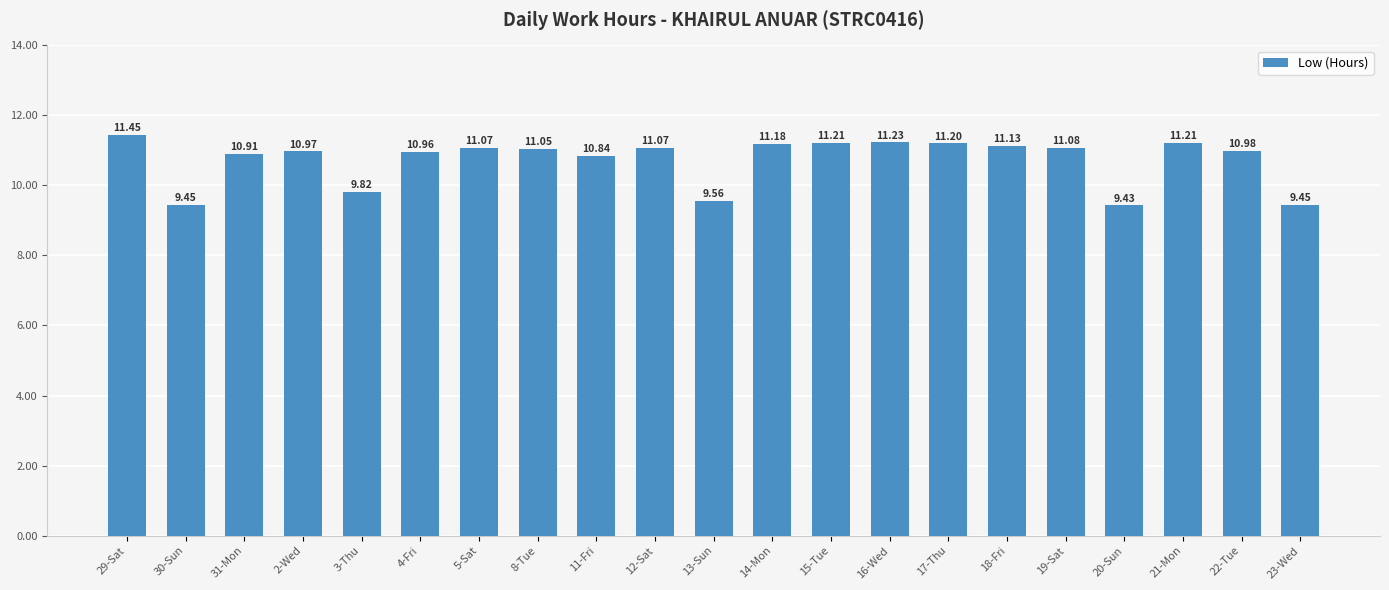

True or false: the data shows 9.8 at 3-Thu.

True